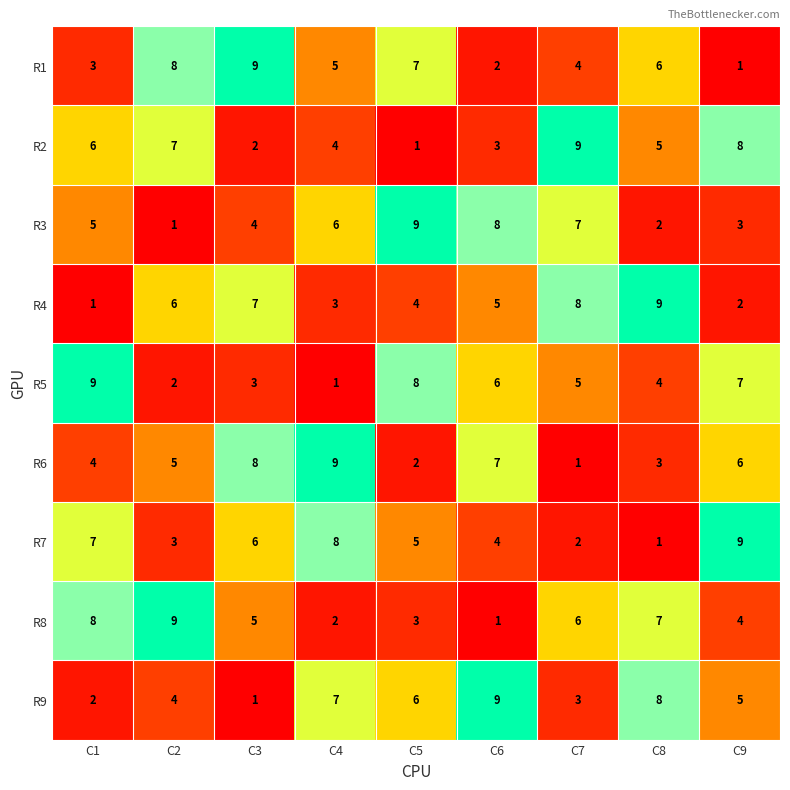

Is it true that R9 equals 8 at C8?

True